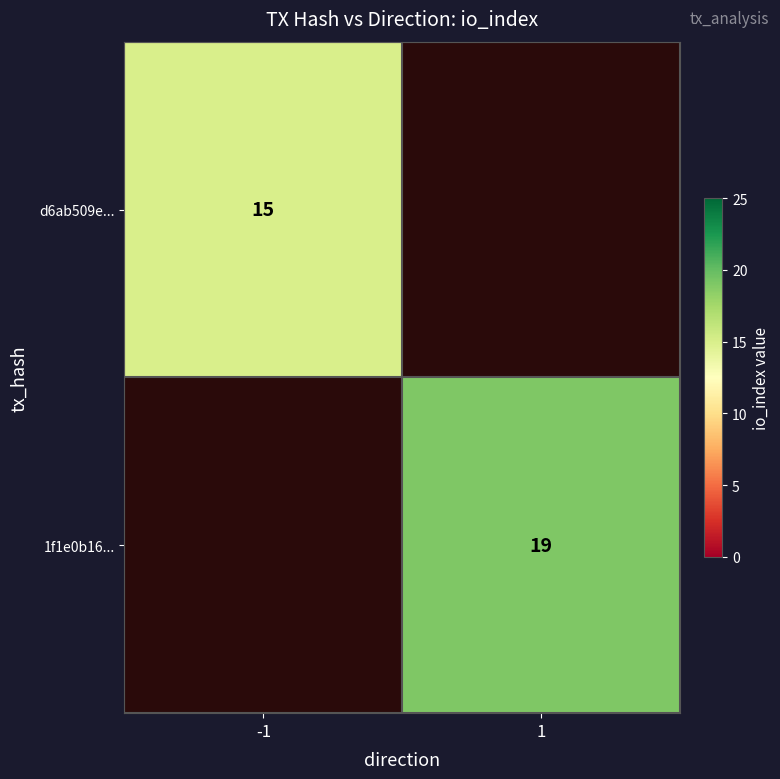

The value of 1f1e0b16... at 1 is 6.0. True or false?

False